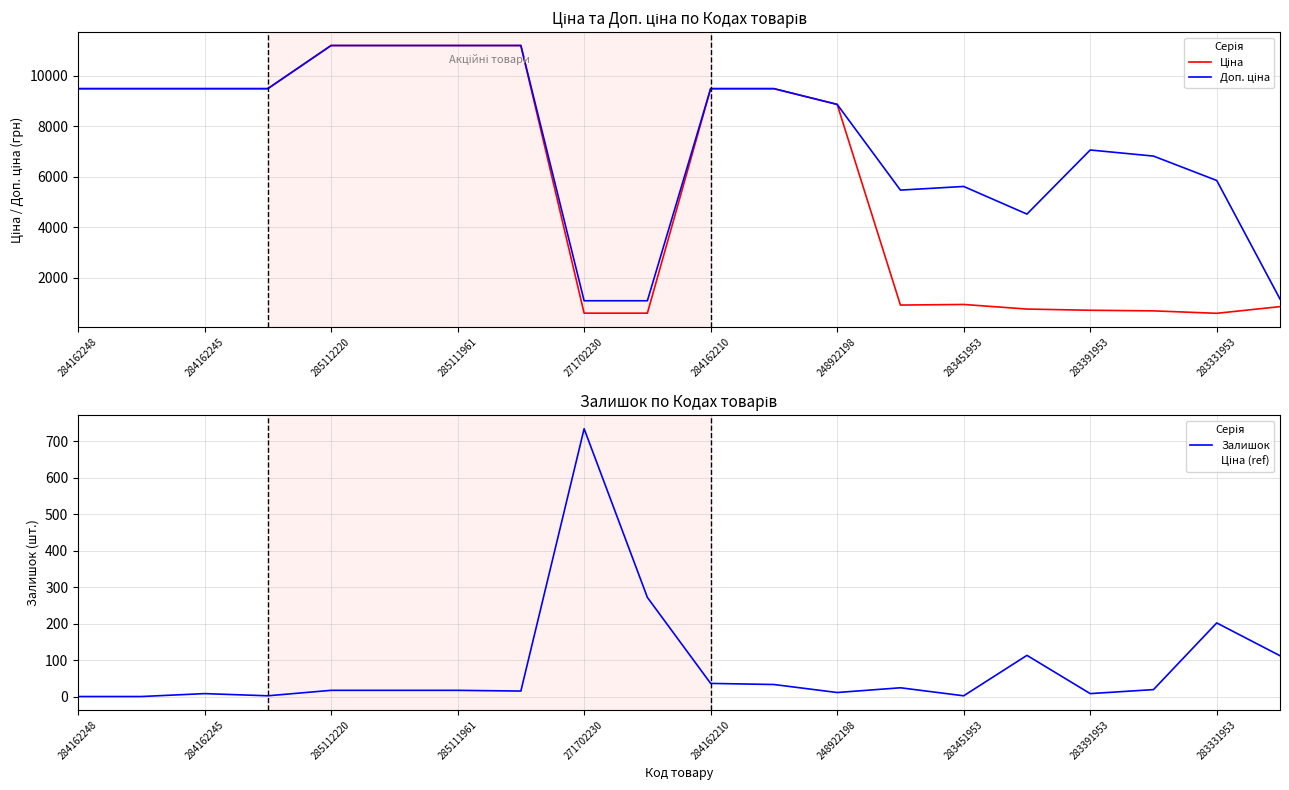

True or false: Залишок has a value of 8 at 283391953.

True